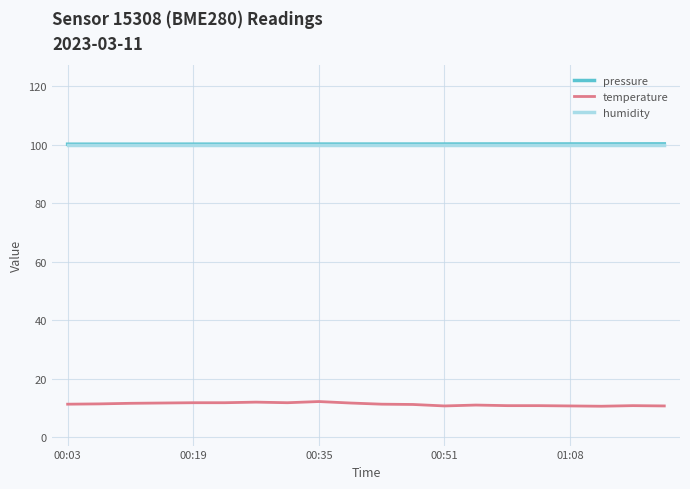

What is the maximum value shown in the chart?

100.2